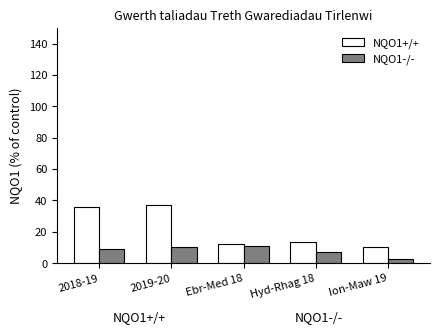

List the series in order of their peak value, highest first.

NQO1+/+, NQO1-/-